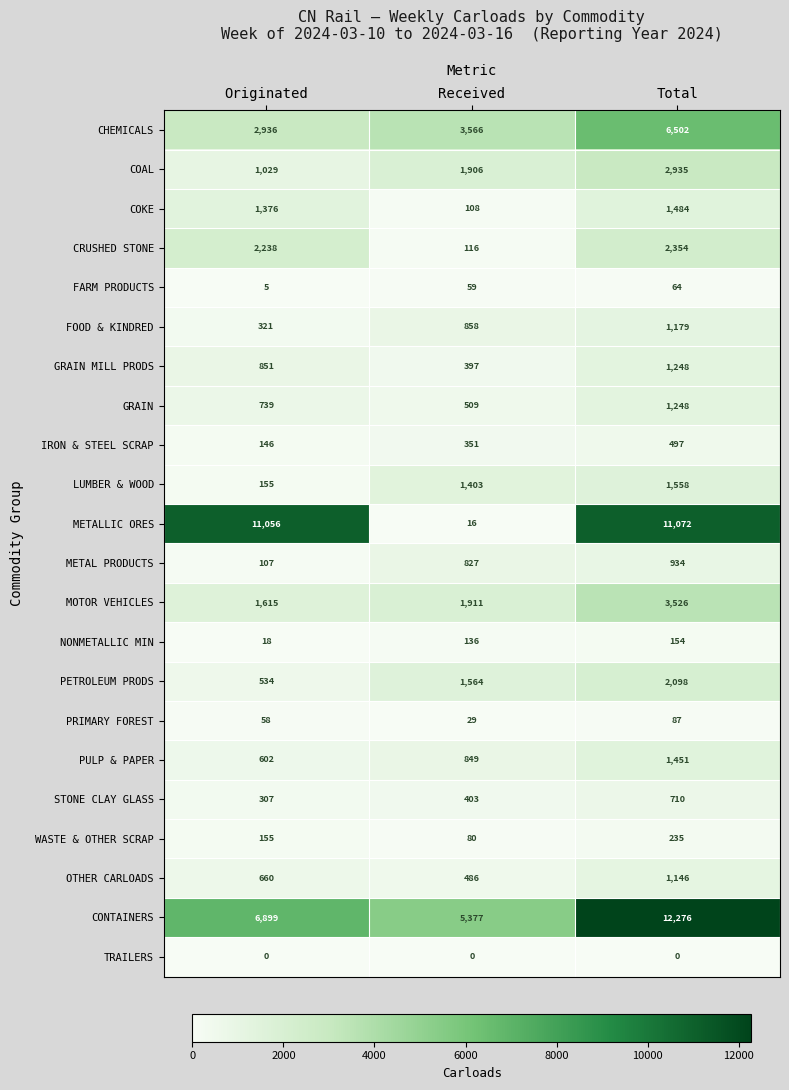

At which label does CONTAINERS reach its minimum?

Received